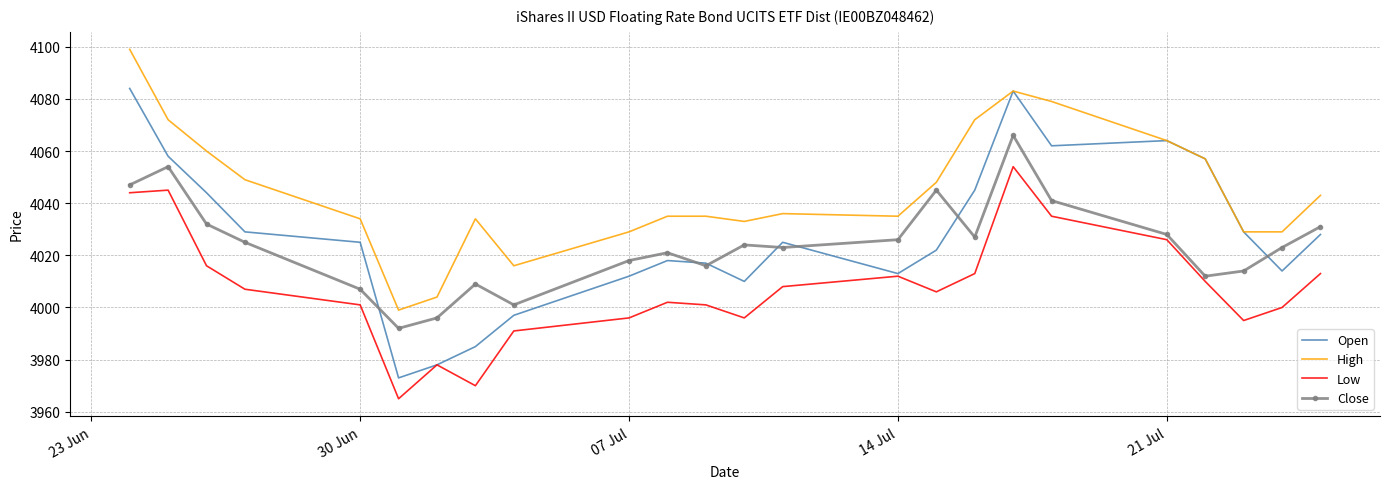

True or false: Close and High intersect in this chart.

False